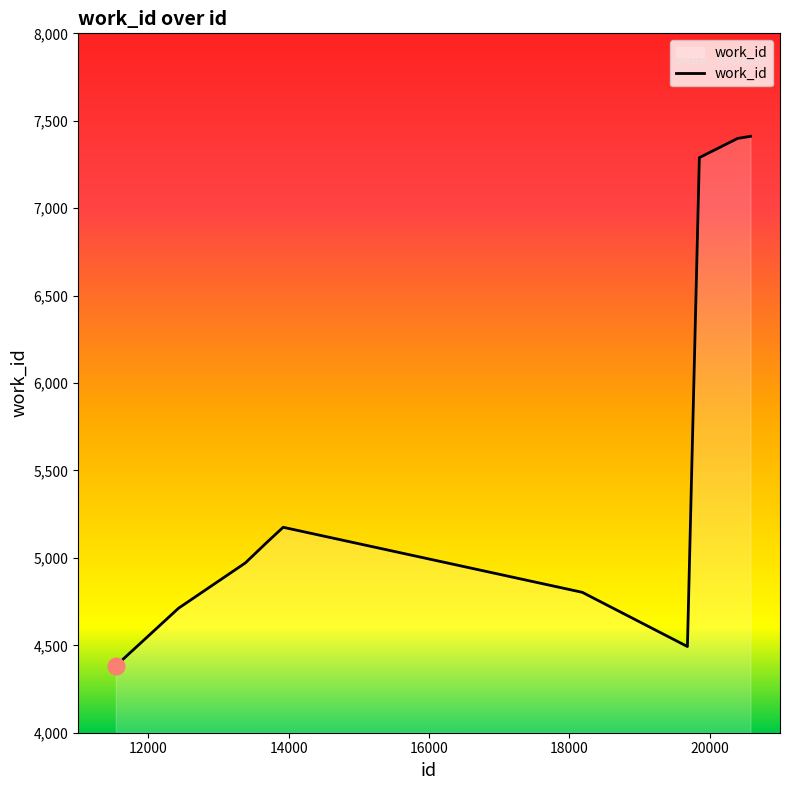

Does the chart display data point markers on the line(s)?

No